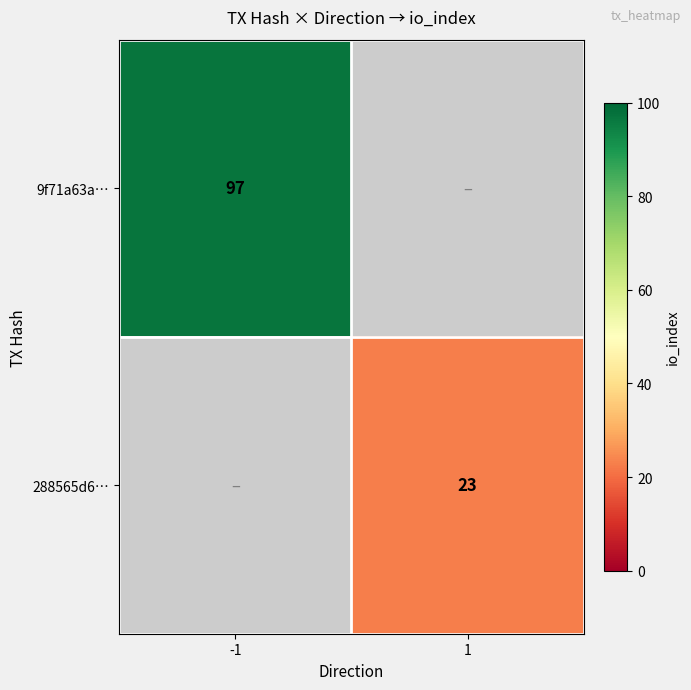

The 288565d6… series shows 10 at 1. True or false?

False